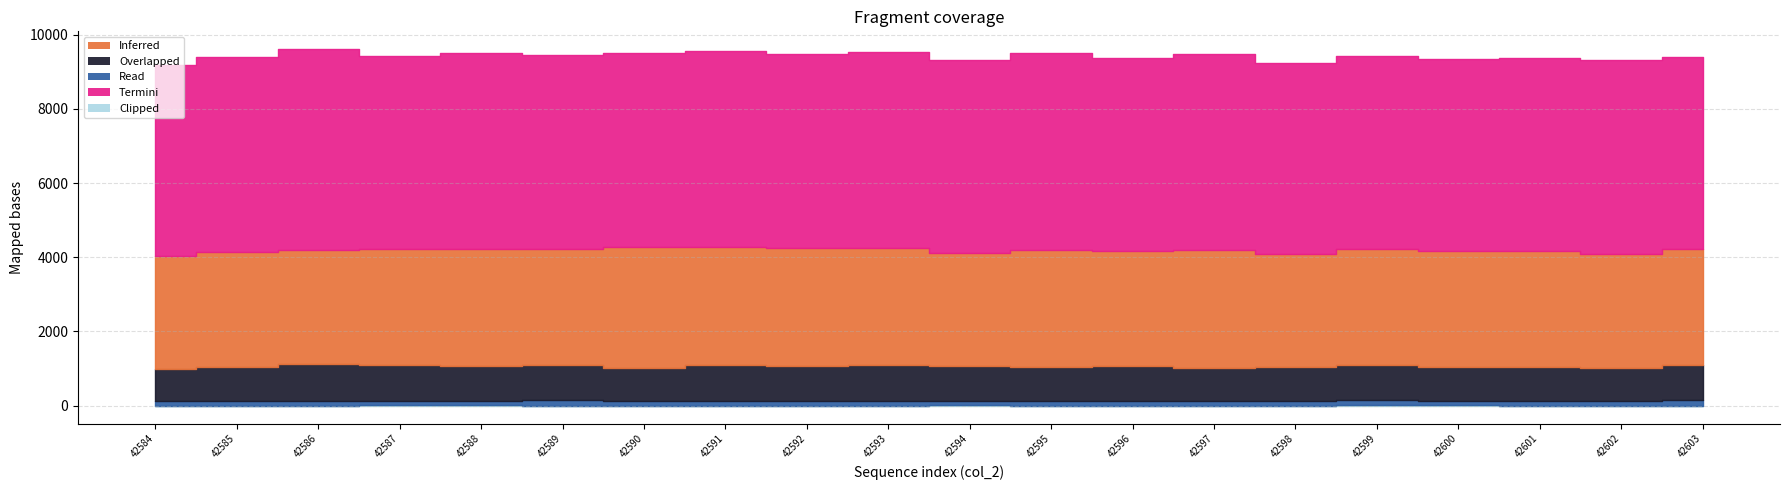

What is the total value across all series at 42592?

9465